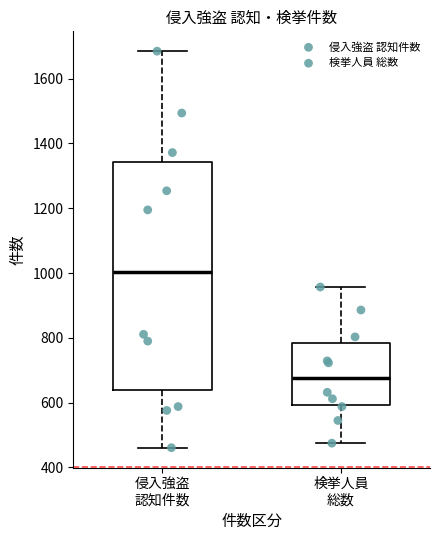

Reading left to right, transcribe this box plot: for each box, give where its median line is, the range the box spans, and where its two whiskers end, as read against the y-axis. The values are not printed on the chart, so give them approximately, as read against the axis.

侵入強盗 認知件数: median 1000, box 640 to 1340, whiskers 460 to 1680
検挙人員 総数: median 680, box 600 to 780, whiskers 480 to 960